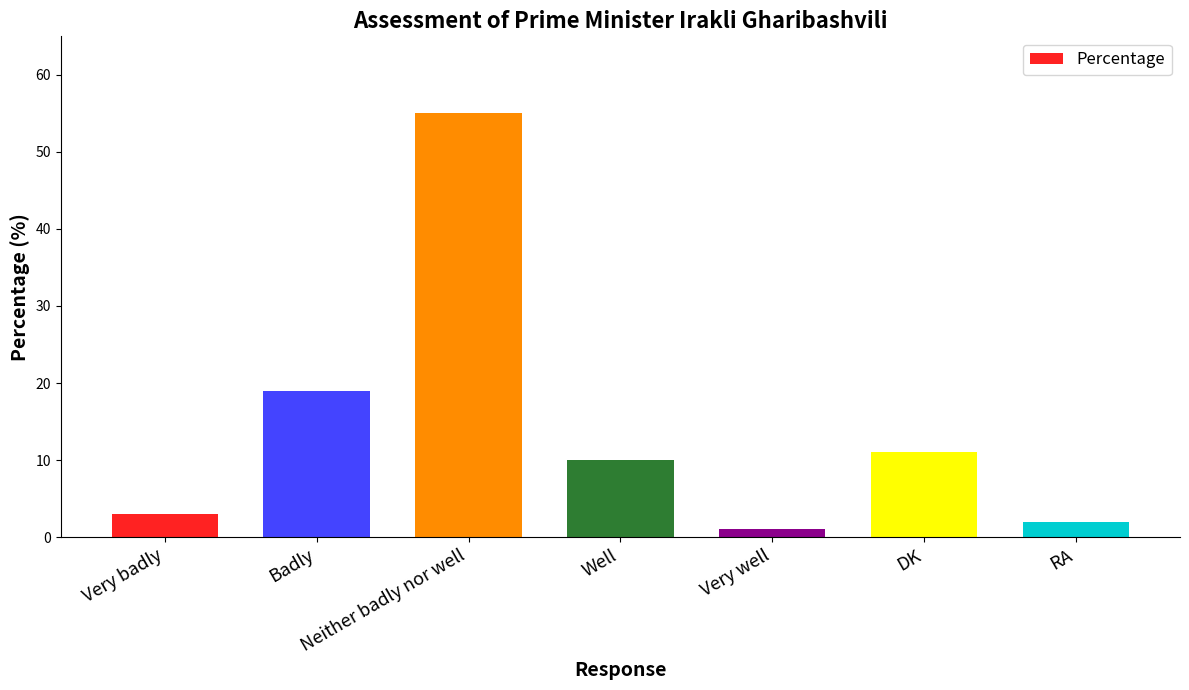

Which category has the highest value across all series?

Neither badly nor well